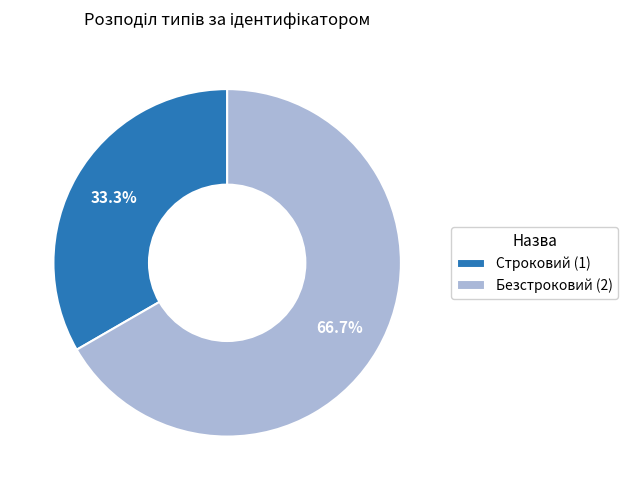

To the nearest percent, what is the combined percentage of Безстроковий and Строковий?

100%